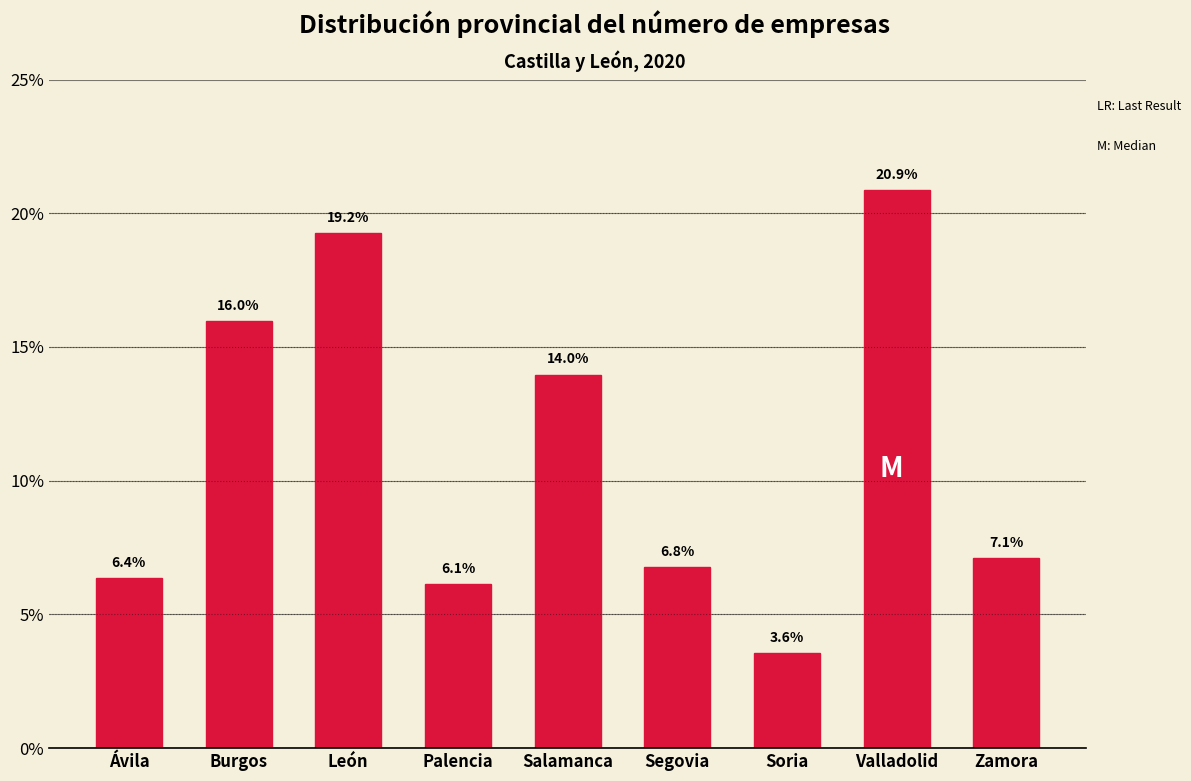

Reading left to right, extract all data points from this chart.

Ávila=6.4	Burgos=16.0	León=19.2	Palencia=6.1	Salamanca=14.0	Segovia=6.8	Soria=3.6	Valladolid=20.9	Zamora=7.1